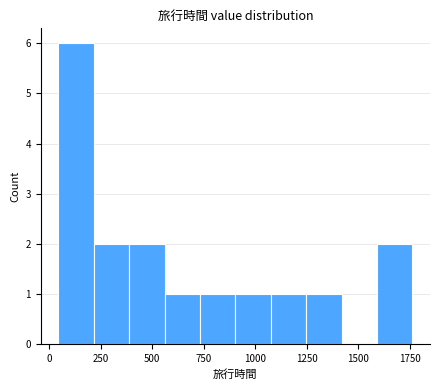

Read against the x-axis, roughly where is the centre of the tallest bar?

150